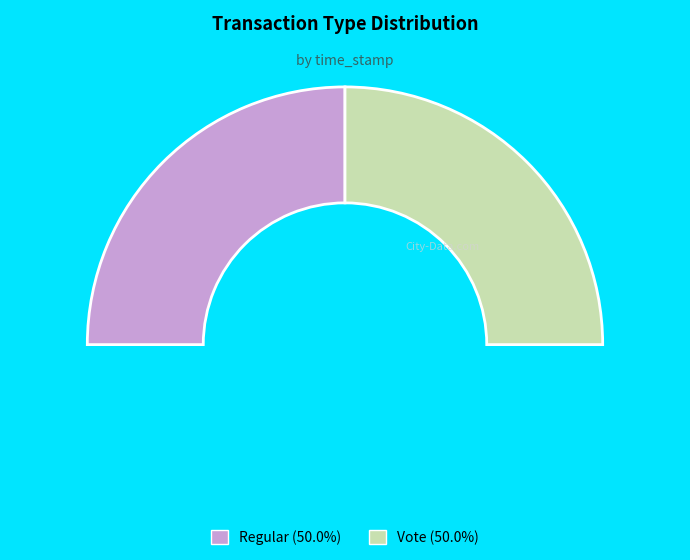

What percentage is NOT represented by Vote?

50.0%